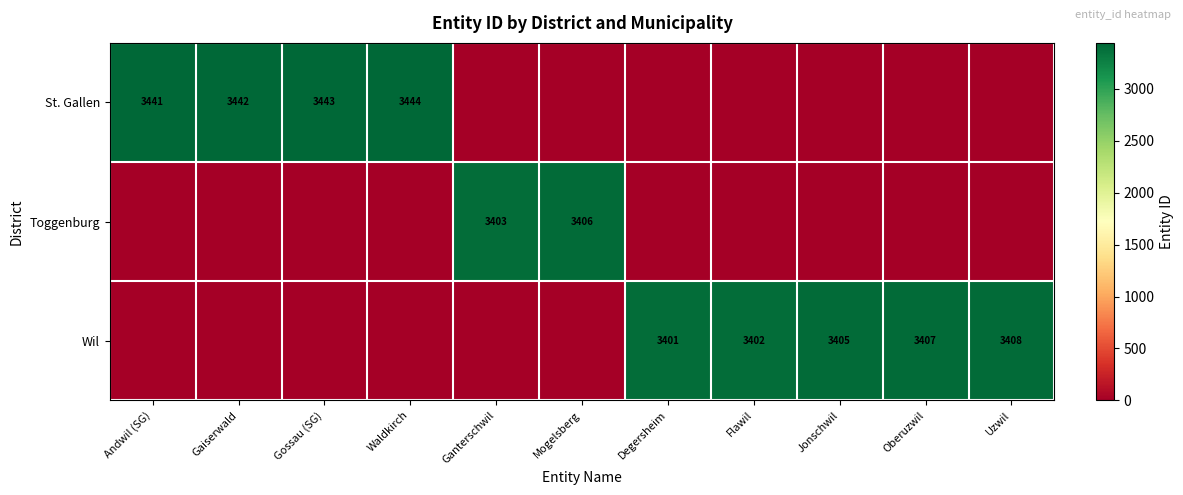

What is the difference between the Wil values at Uzwil and Degersheim?

7